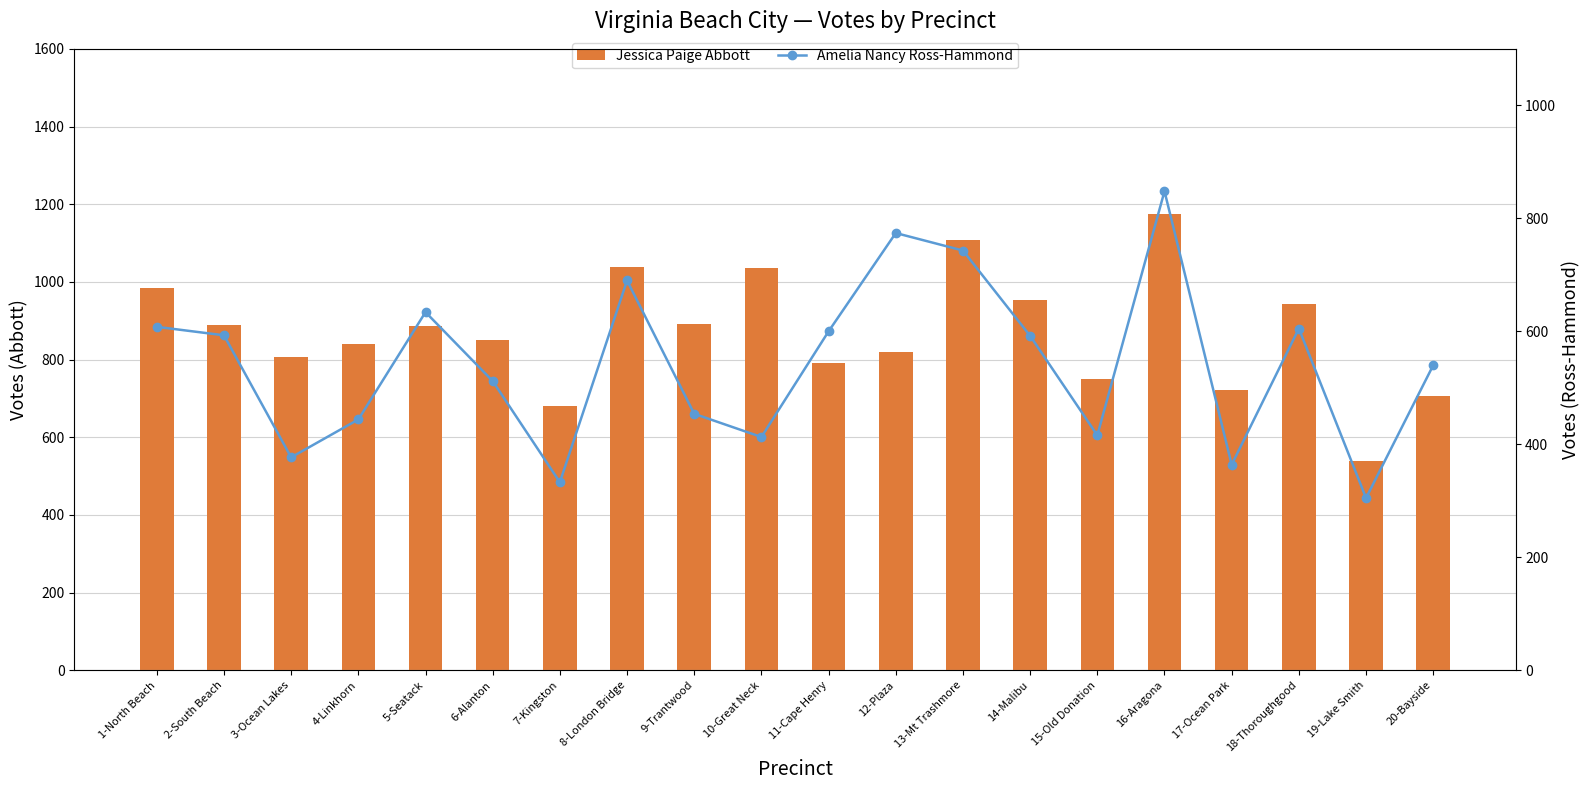

Which series changed the most between 5-Seatack and 7-Kingston?

Amelia Nancy Ross-Hammond